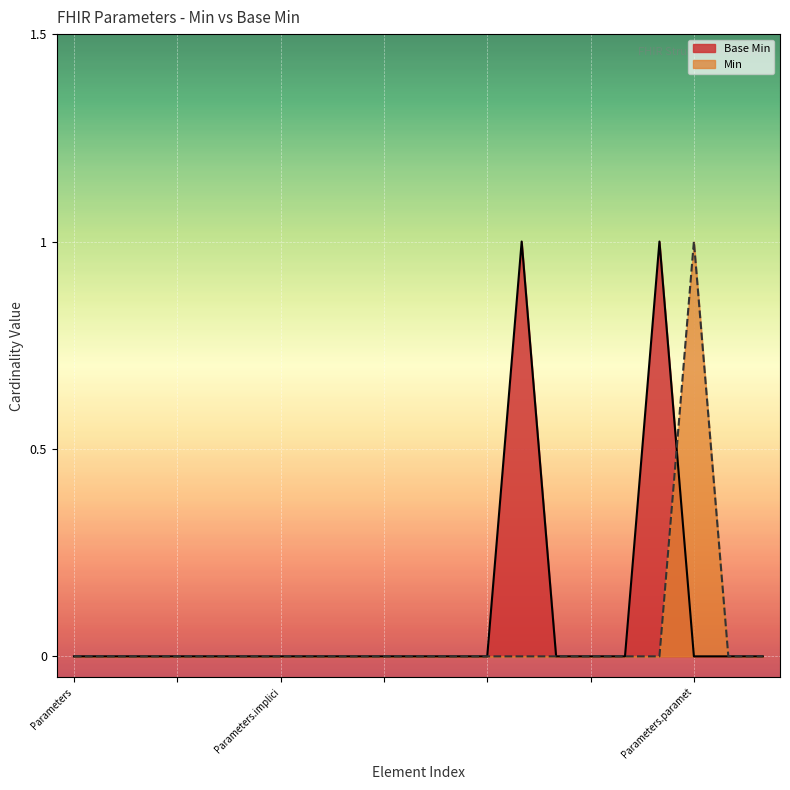

Which label corresponds to the smallest value in the chart?

Parameters